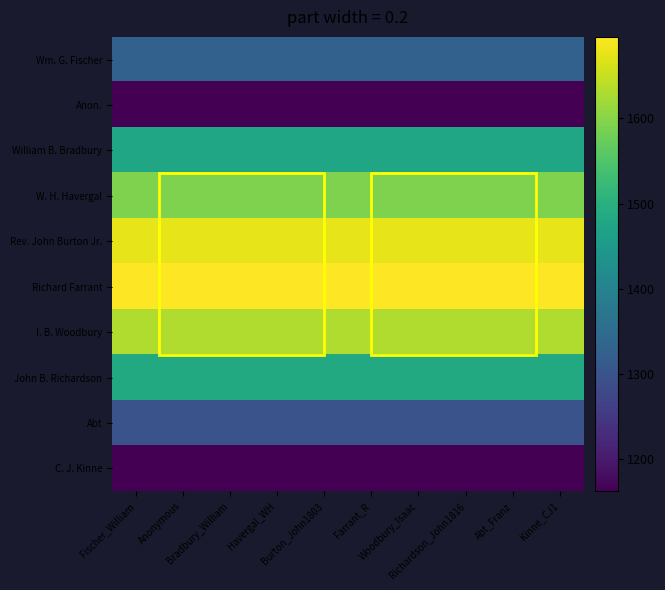

At which category does the chart reach its minimum across all series?

Fischer_William